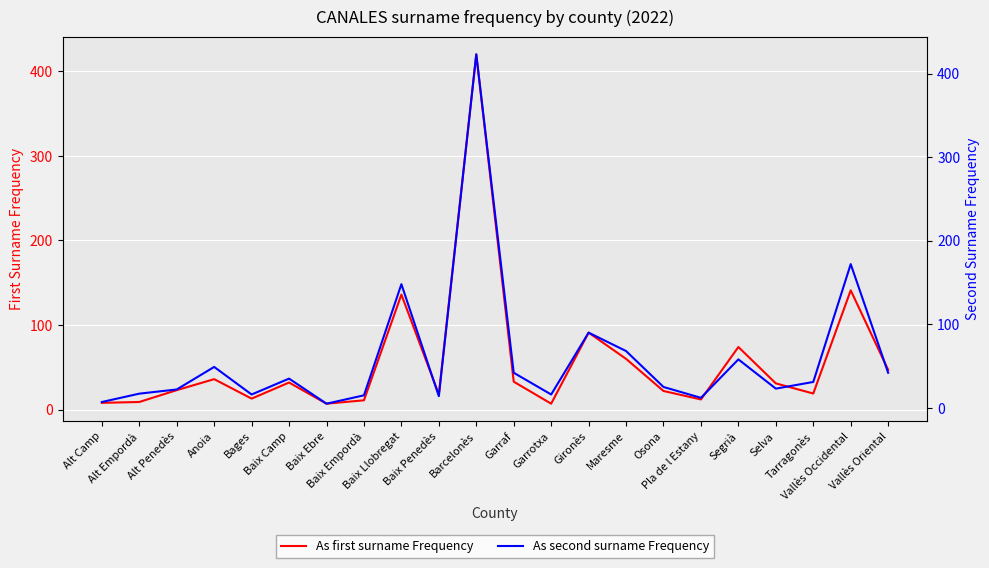

What is the spread (max minus min) of values at Baix Llobregat?

12